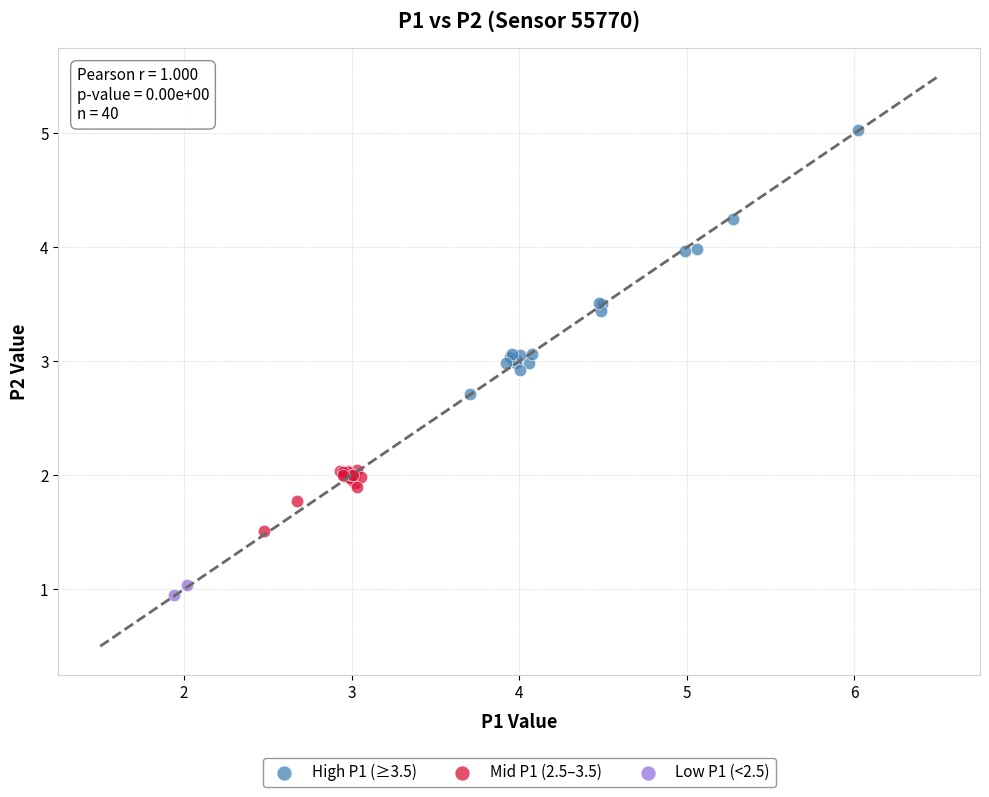

Which series reaches the maximum Y coordinate?

High P1 (≥3.5)